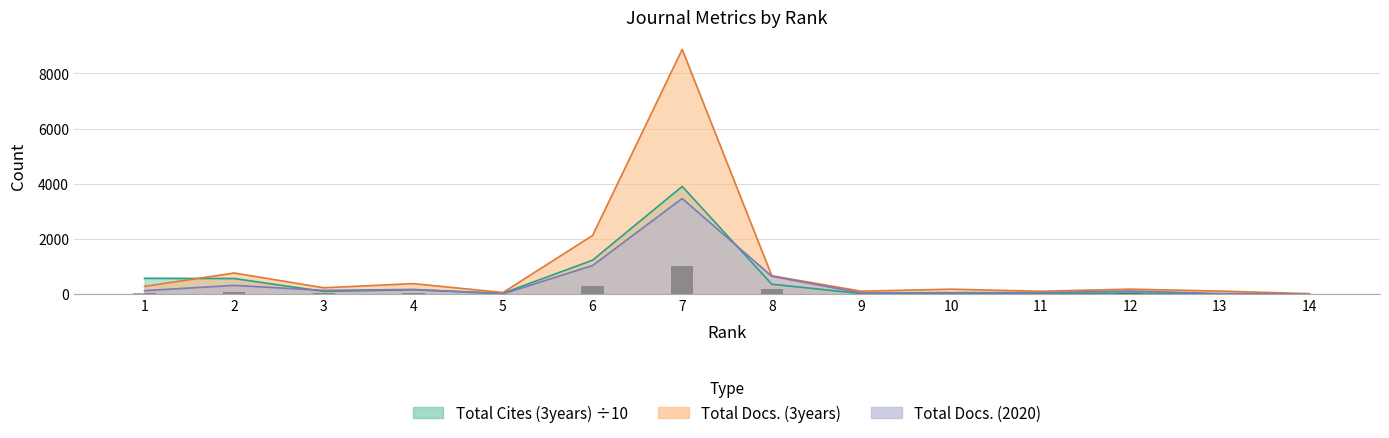

Rank the categories by value from highest to lowest.

7, 6, 8, 2, 4, 3, 1, 12, 10, 11, 9, 13, 5, 14